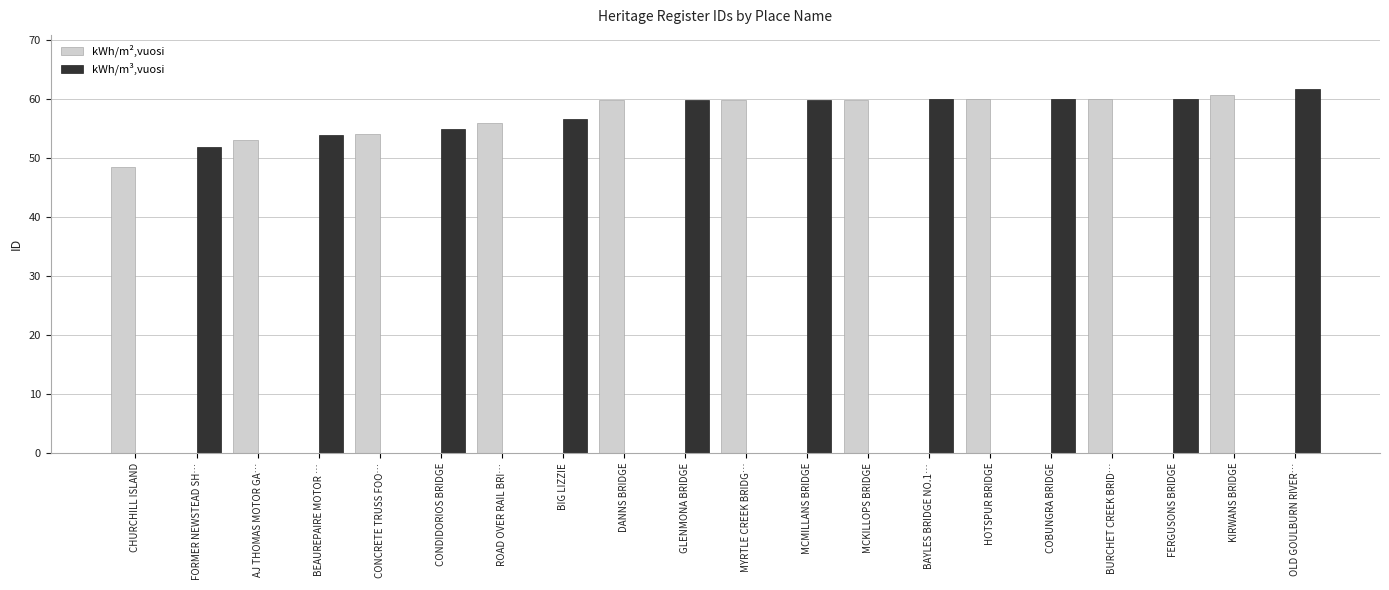

Is the value of kWh/m³,vuosi at BURCHET CREEK BRID… greater than the value of kWh/m²,vuosi at AJ THOMAS MOTOR GA…?

No